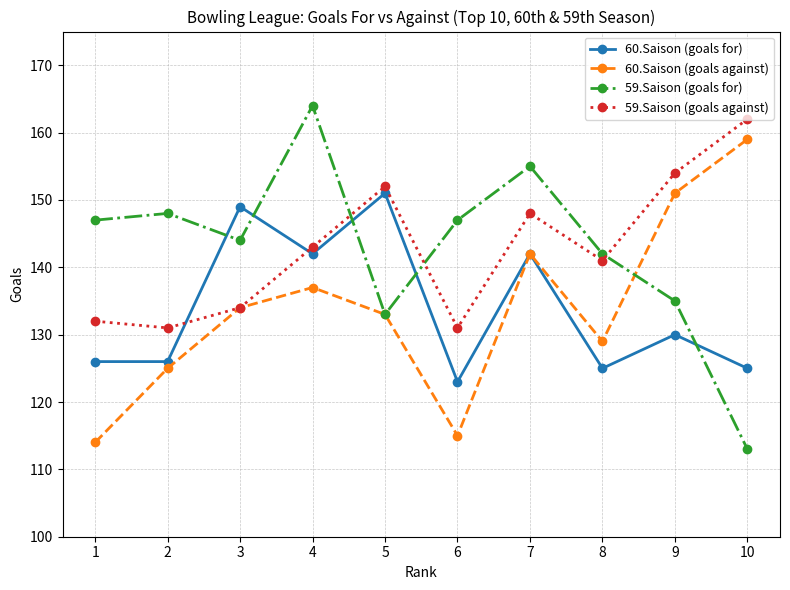

Read the 59.Saison (goals against) value at 9.

154